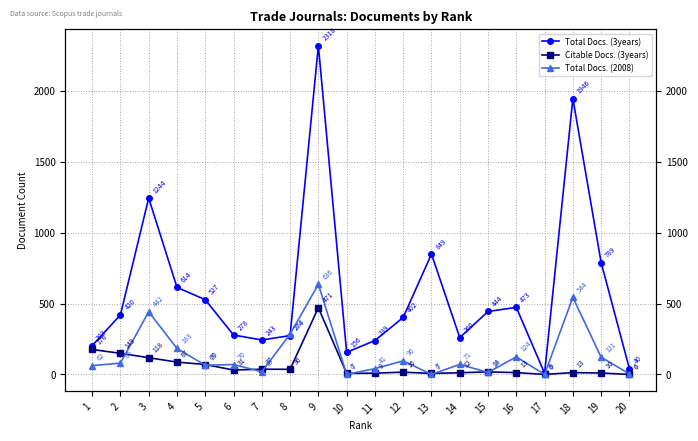

How many series are shown in this chart?

3